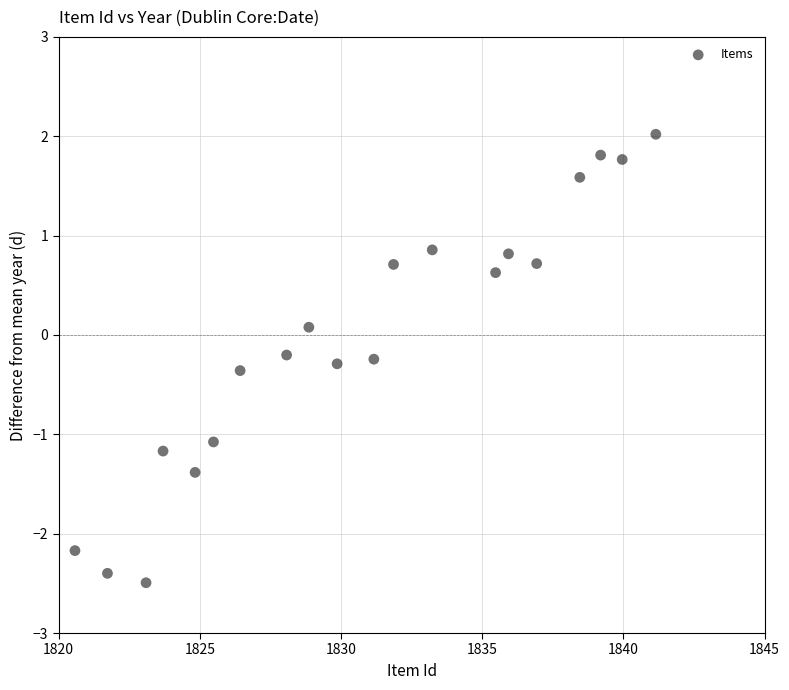

What is the range of X values (max minus min)?

20.6